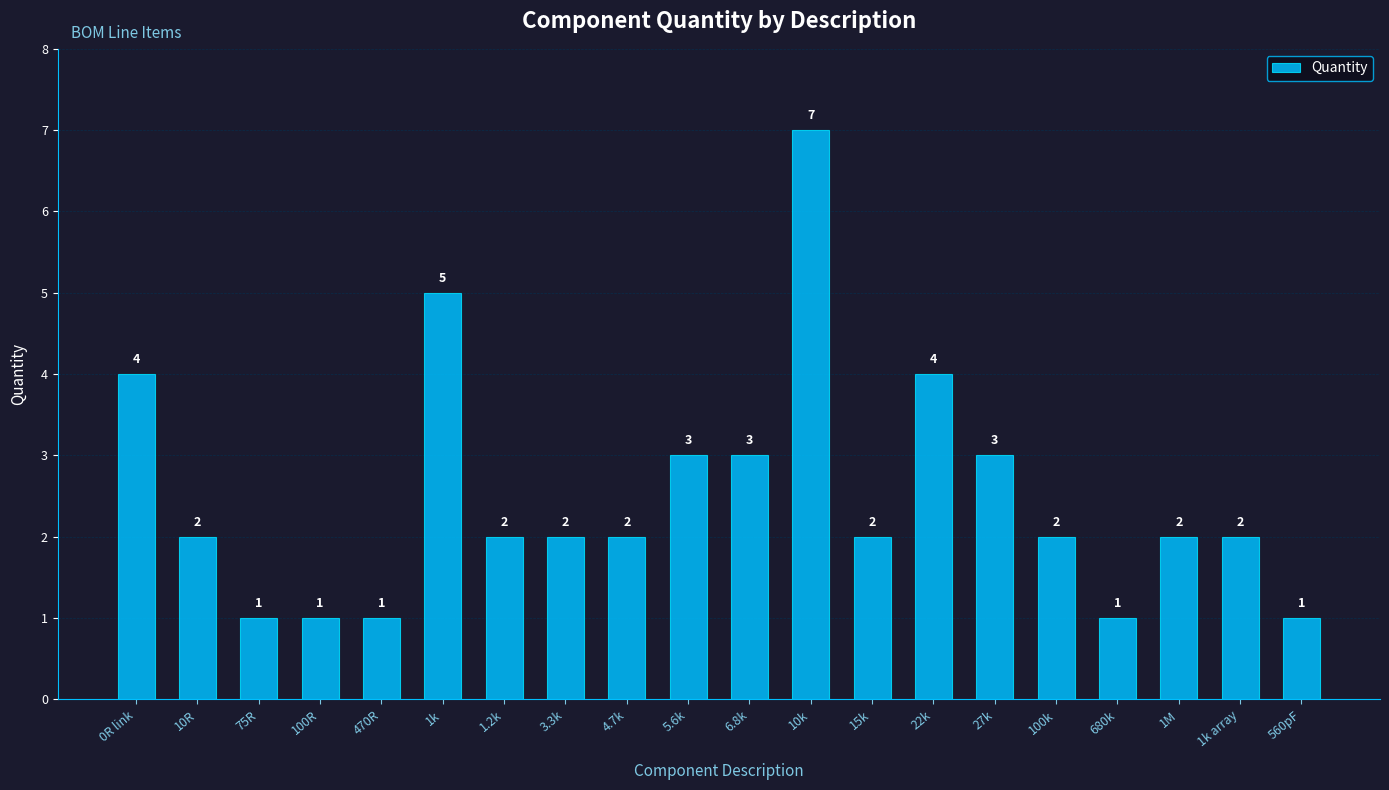

Approximately how many times larger is the value at 560pF compared to 27k?

0.3